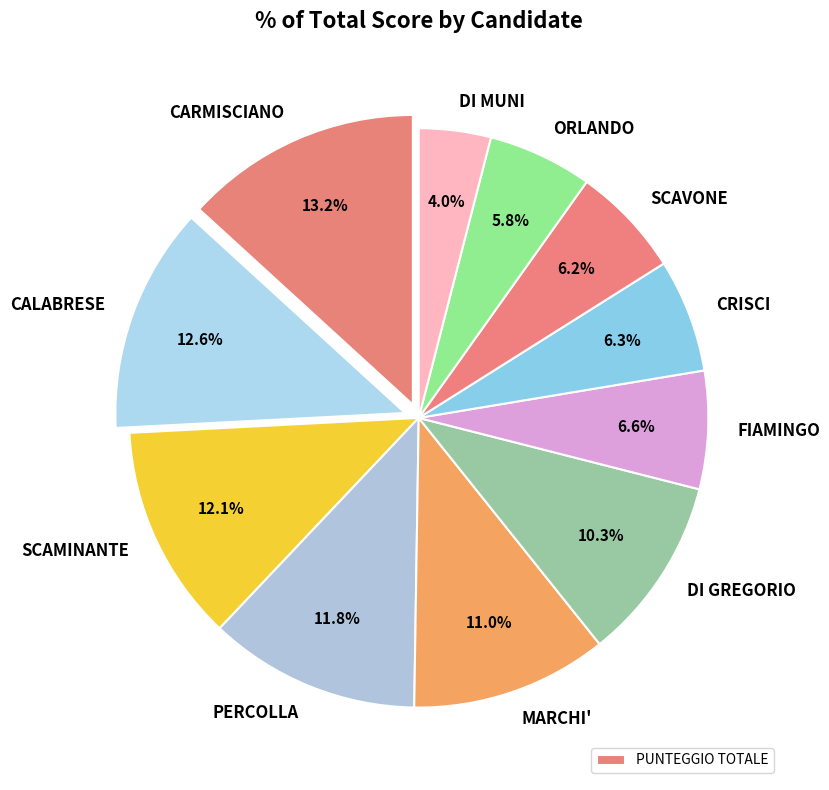

How many slices are in this pie chart?

11